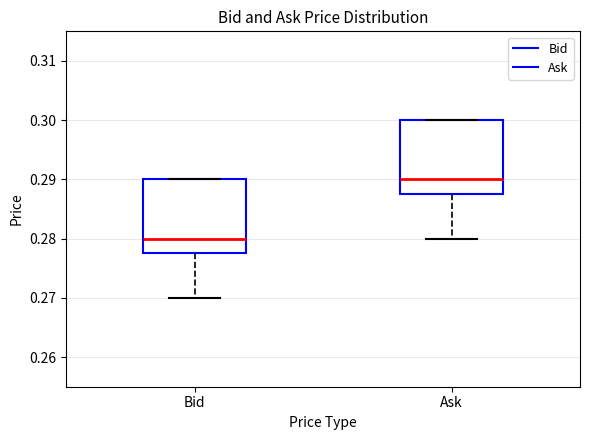

Reading left to right, transcribe this box plot: for each box, give where its median line is, the range the box spans, and where its two whiskers end, as read against the y-axis. The values are not printed on the chart, so give them approximately, as read against the axis.

Bid: median 0.280, box 0.278 to 0.290, whiskers 0.270 to 0.290
Ask: median 0.290, box 0.288 to 0.300, whiskers 0.280 to 0.300